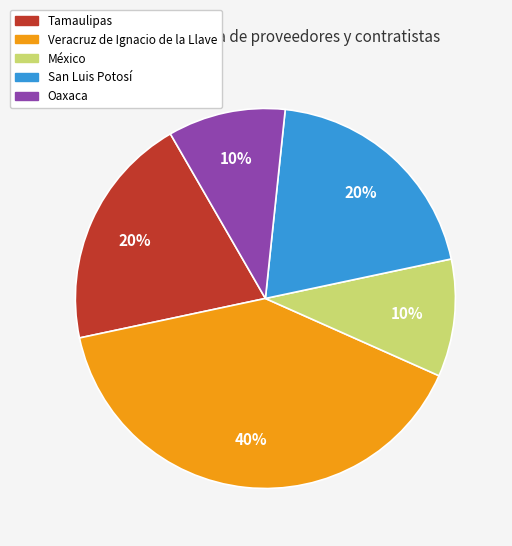

Approximately how many times larger is the value at San Luis Potosí compared to Tamaulipas?

1.0